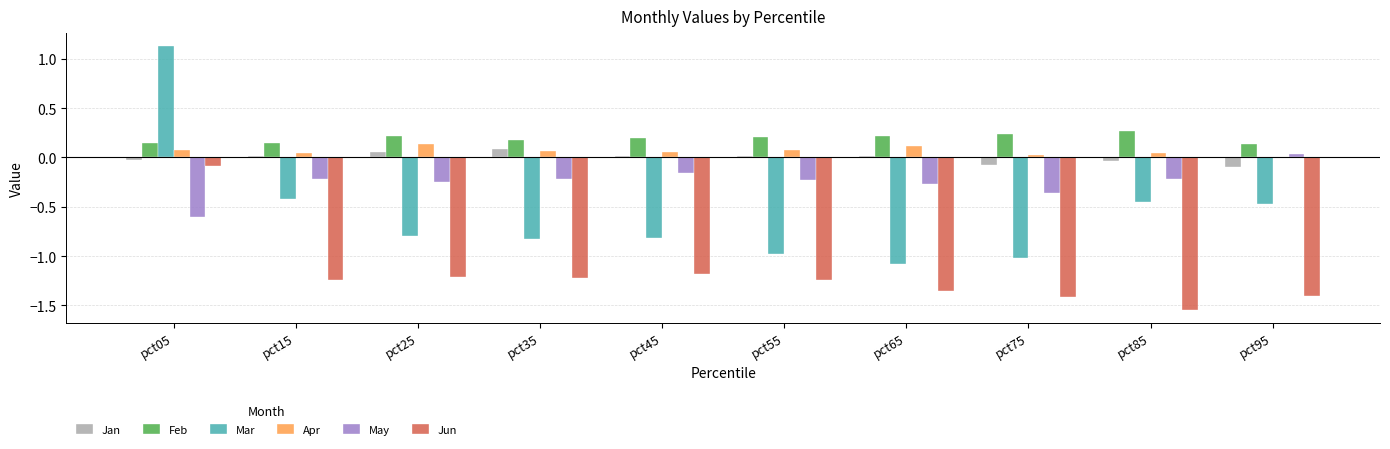

Which series has the largest total across all categories?

Feb